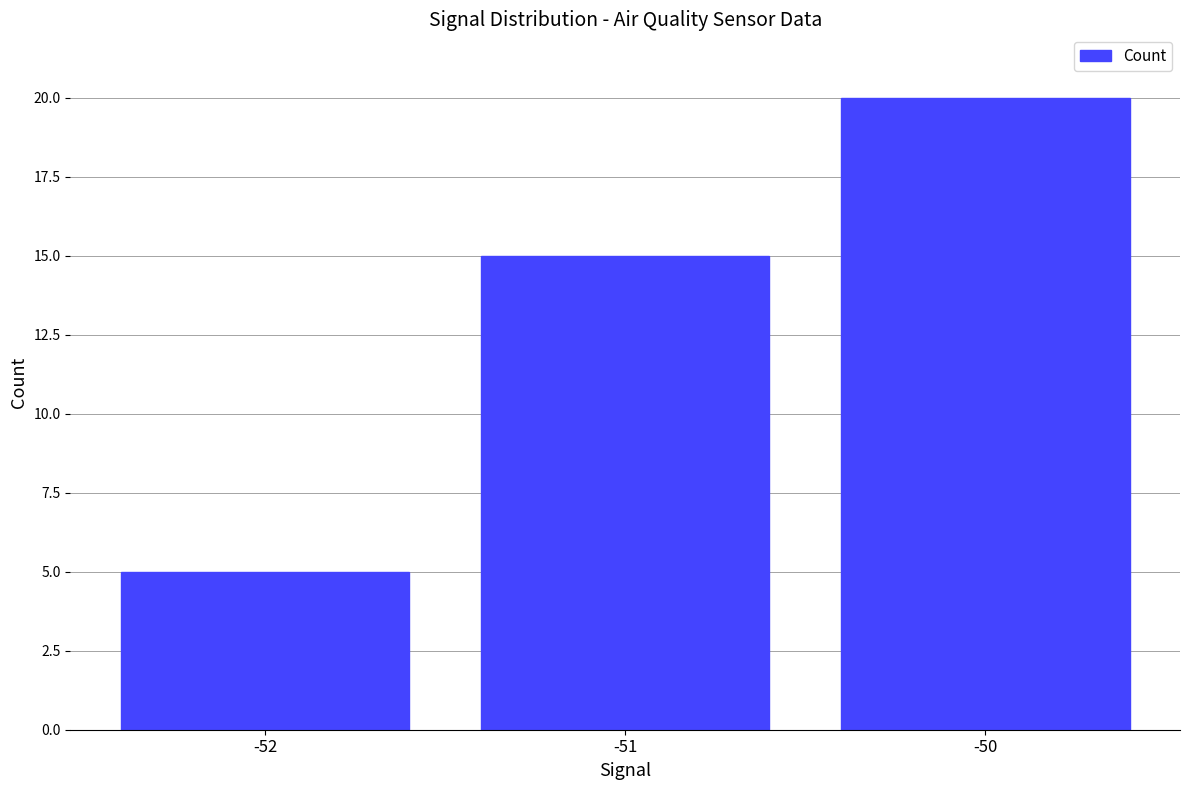

What is the value of the 3rd bar from the left?

20